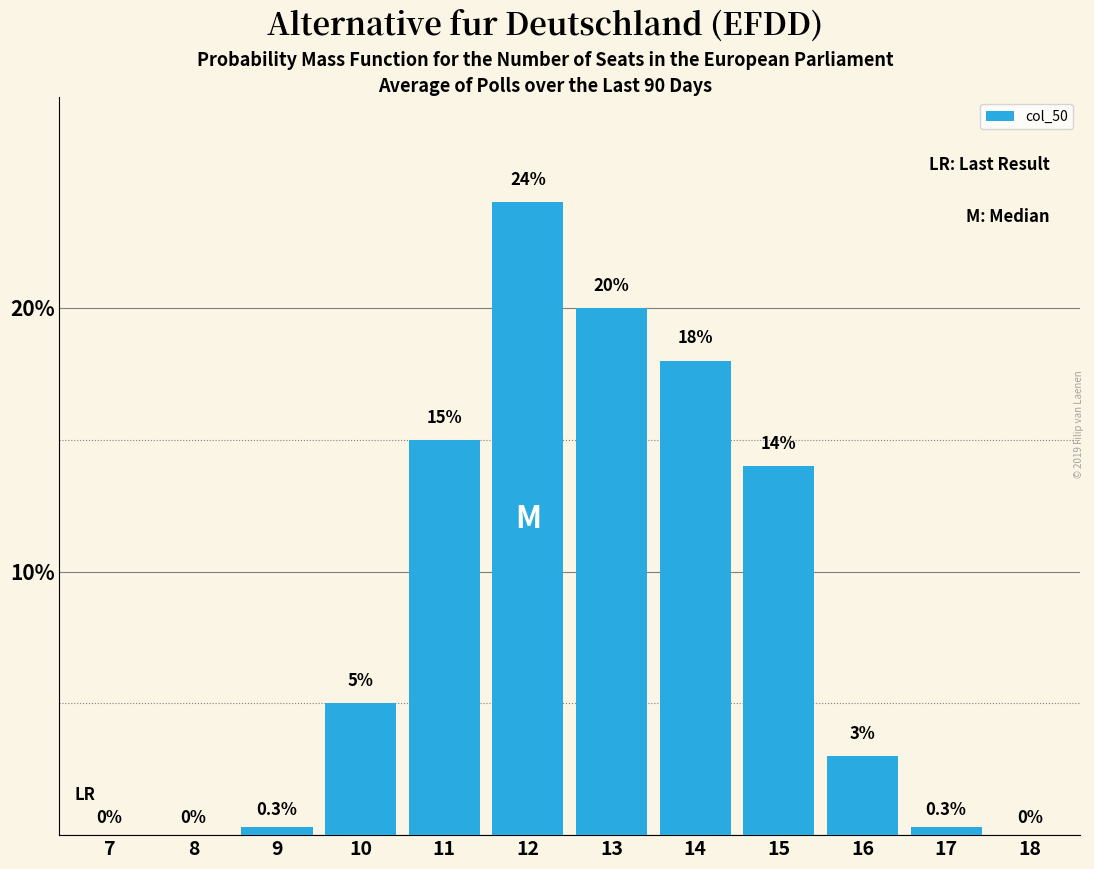

Reading left to right, what are all the values shown in this chart?

7=0.0	8=0.0	9=0.3	10=5.0	11=15.0	12=24.0	13=20.0	14=18.0	15=14.0	16=3.0	17=0.3	18=0.0